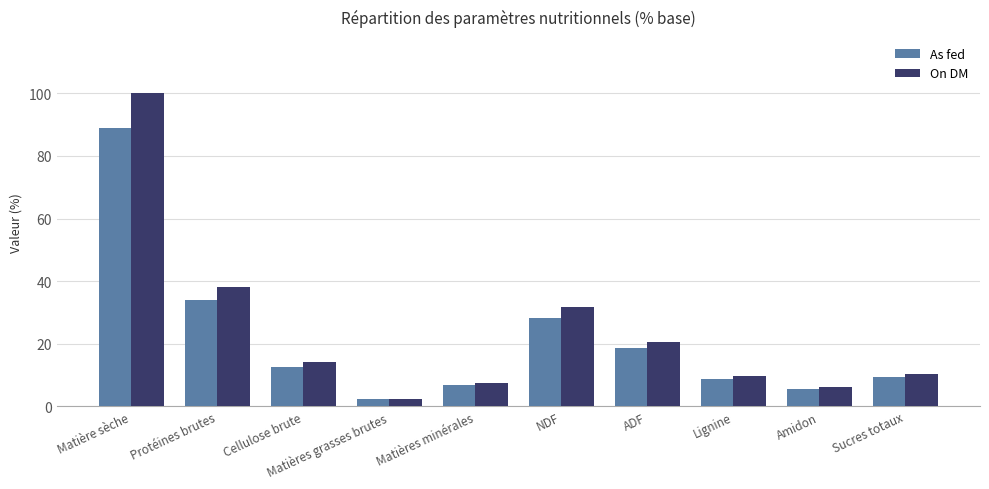

The As fed series shows 33.9 at Protéines brutes. True or false?

True